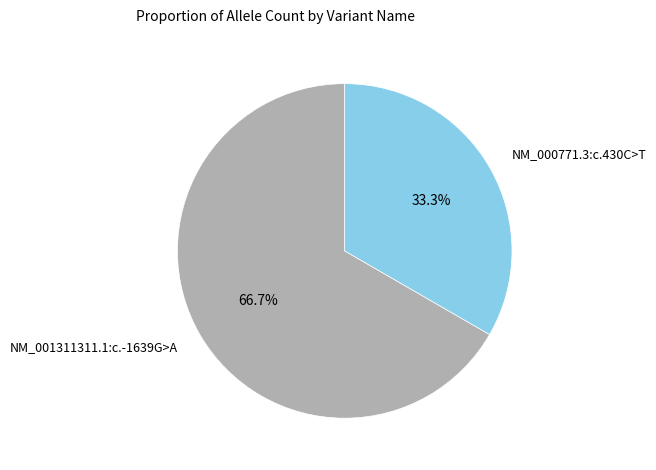

The NM_001311311.1:c.-1639G>A slice represents 56% of the pie. True or false?

False